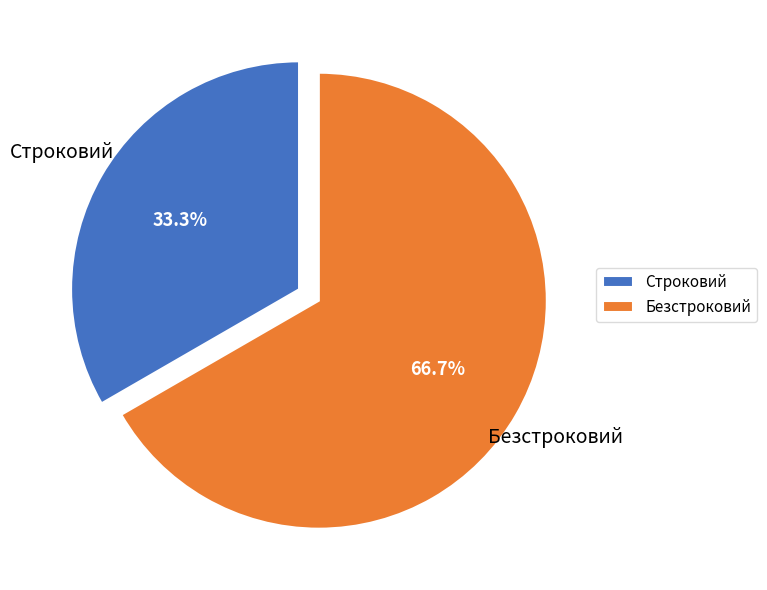

How much of the chart is everything except Безстроковий?

33.3%